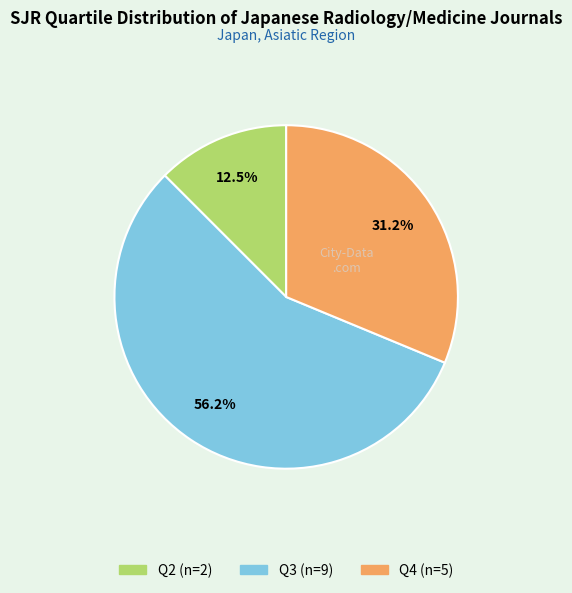

What is the ratio of the value at Q2 to the value at Q3?

0.2